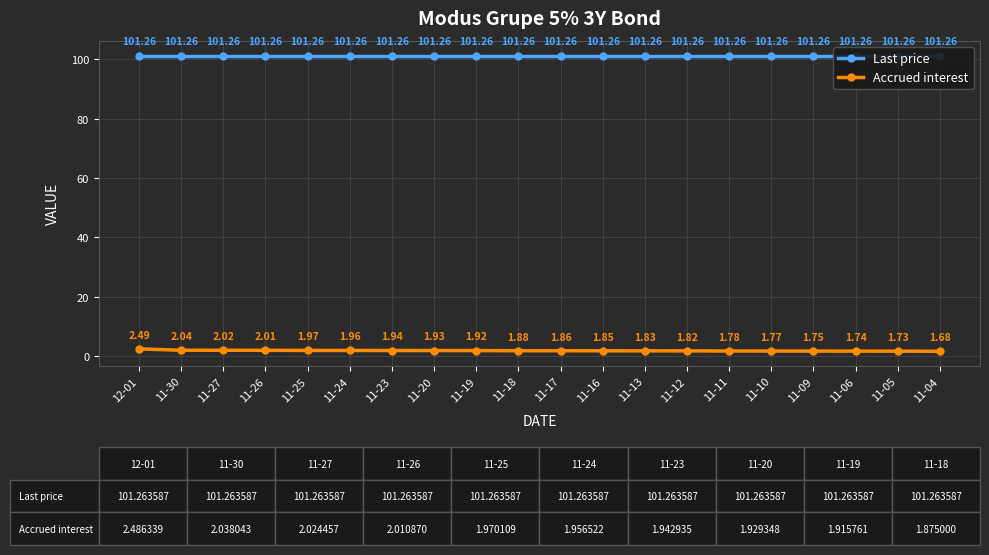

List the series in order of their peak value, lowest first.

Accrued interest, Last price